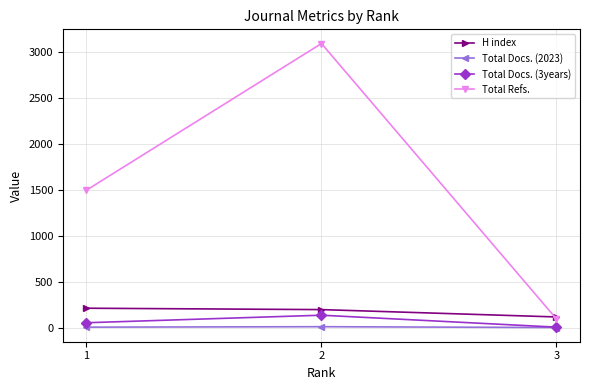

Is the value of Total Docs. (3years) at 2 greater than the value of Total Docs. (2023) at 2?

Yes